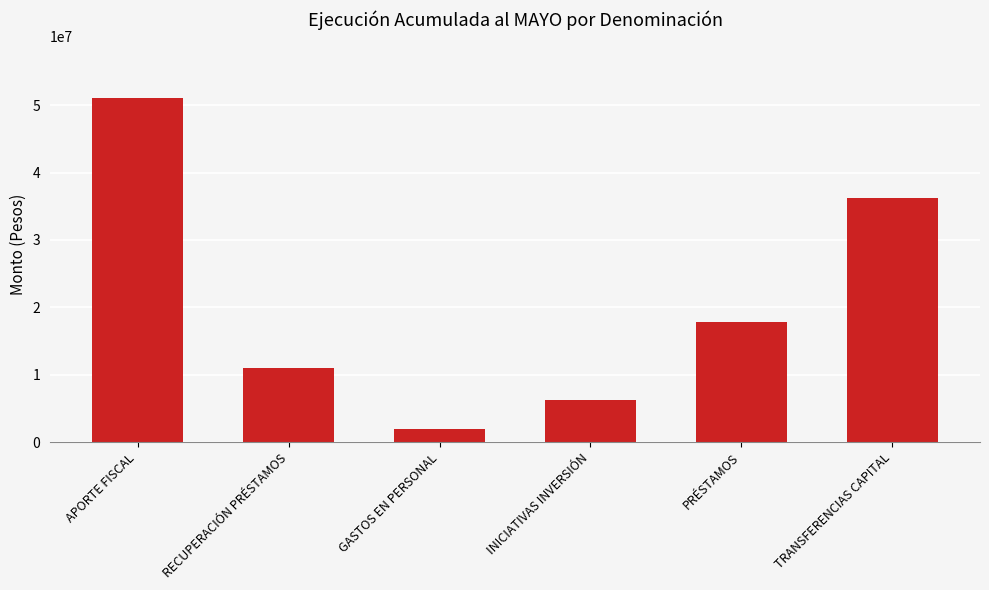

What is the ratio of the value at GASTOS EN PERSONAL to the value at PRÉSTAMOS?

0.1